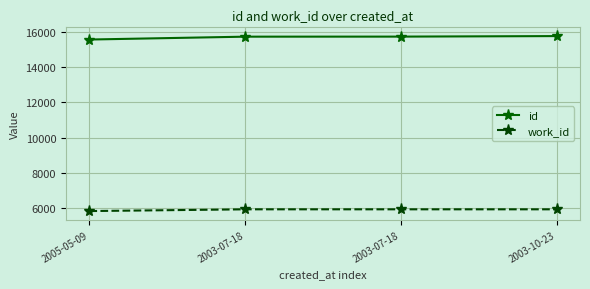

What are all the series names shown in the legend?

id, work_id